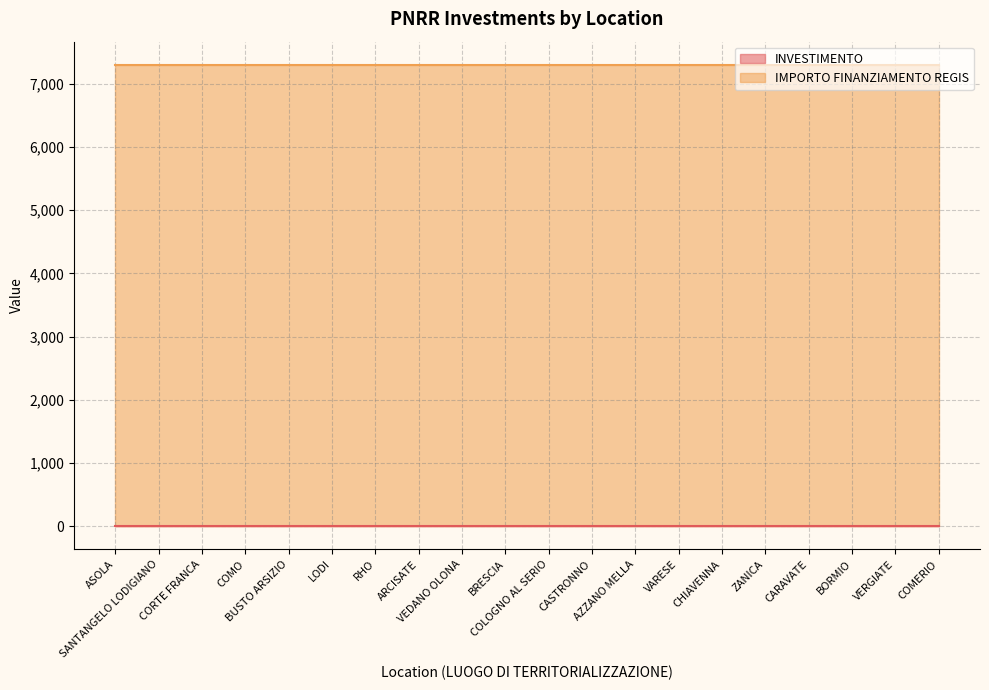

Where is INVESTIMENTO nearest to the value 1?

ASOLA